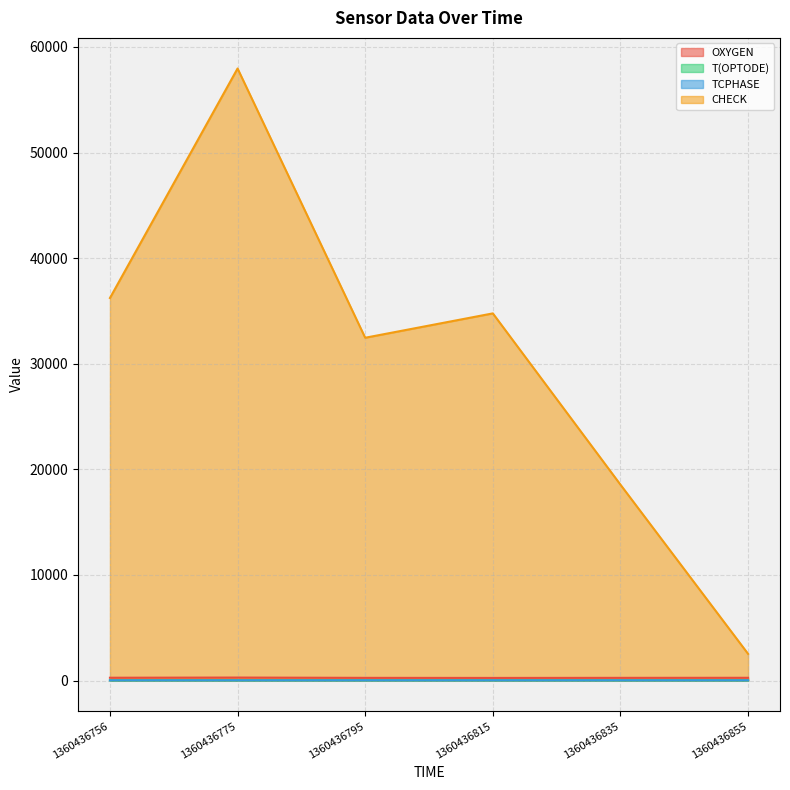

How many values in the T(OPTODE) series exceed 22?

3